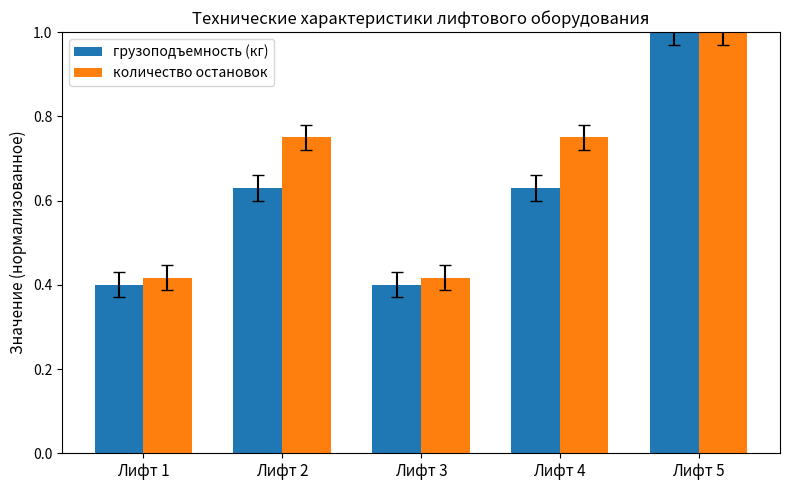

What are all the series names shown in the legend?

грузоподъемность (кг), количество остановок